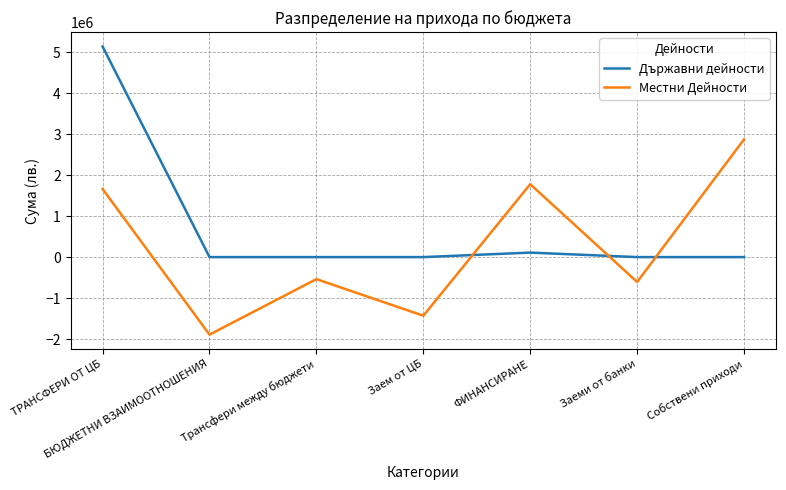

True or false: Местни Дейности has more than 2 interior local peaks.

False